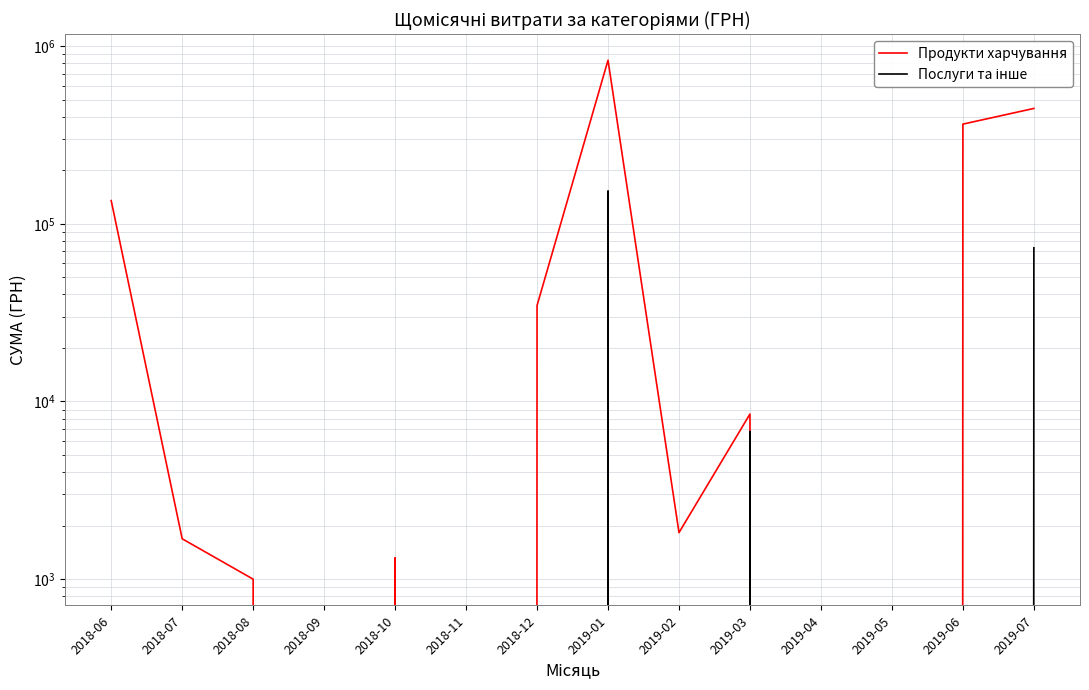

Rank the series at 2018-10 from highest to lowest value.

Продукти харчування, Послуги та інше